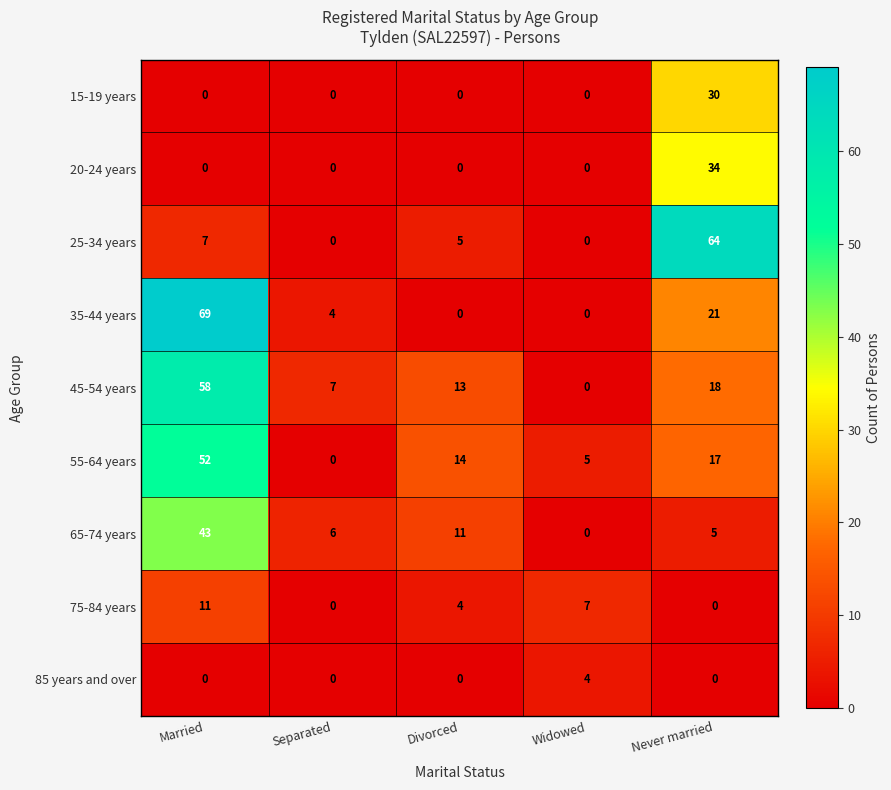

Count the number of data series in this chart.

9